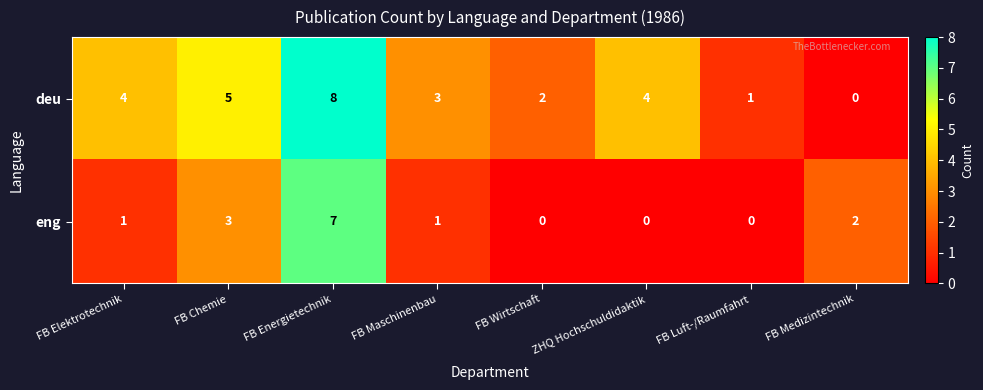

Which series changed the most between FB Wirtschaft and FB Luft-/Raumfahrt?

deu